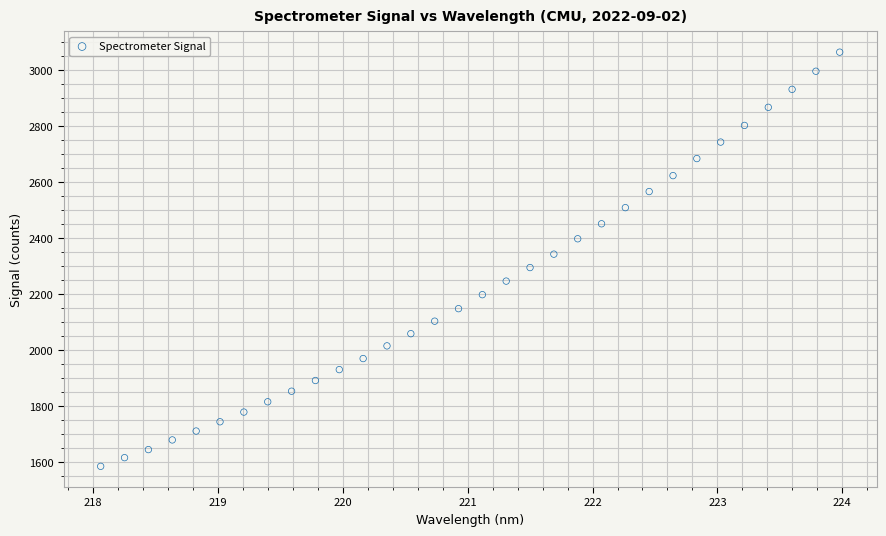

What is the range of Y values (max minus min)?

1480.5